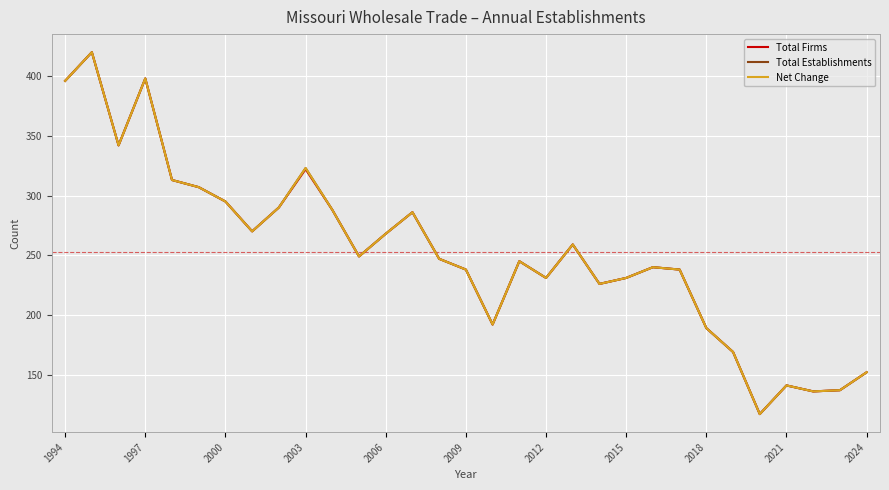

What is the value of the Total Establishments point at the 3rd from the left?

342